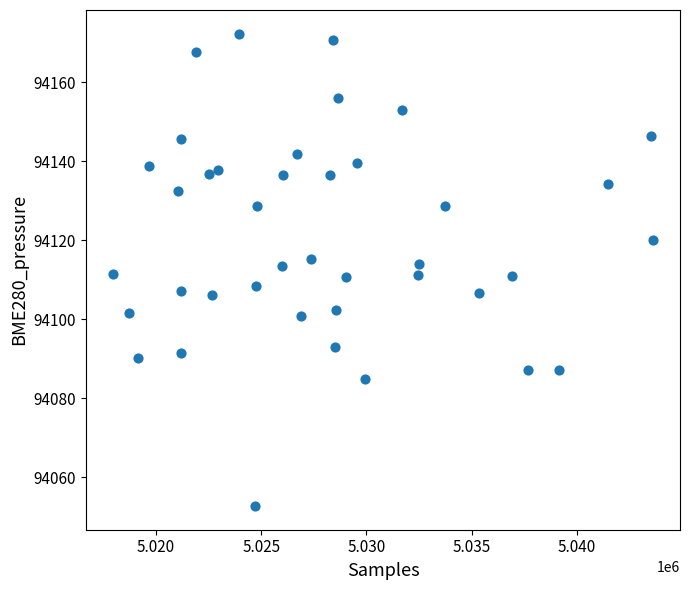

What is the range of X values (max minus min)?

25677.0